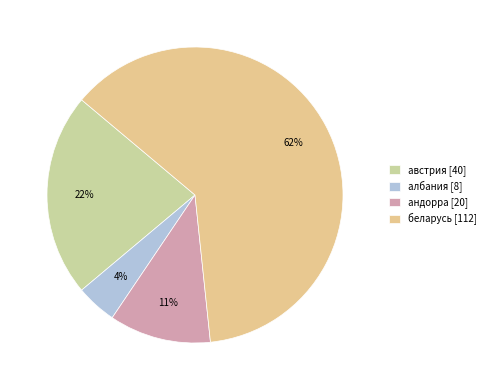

How many segments does this pie chart have?

4